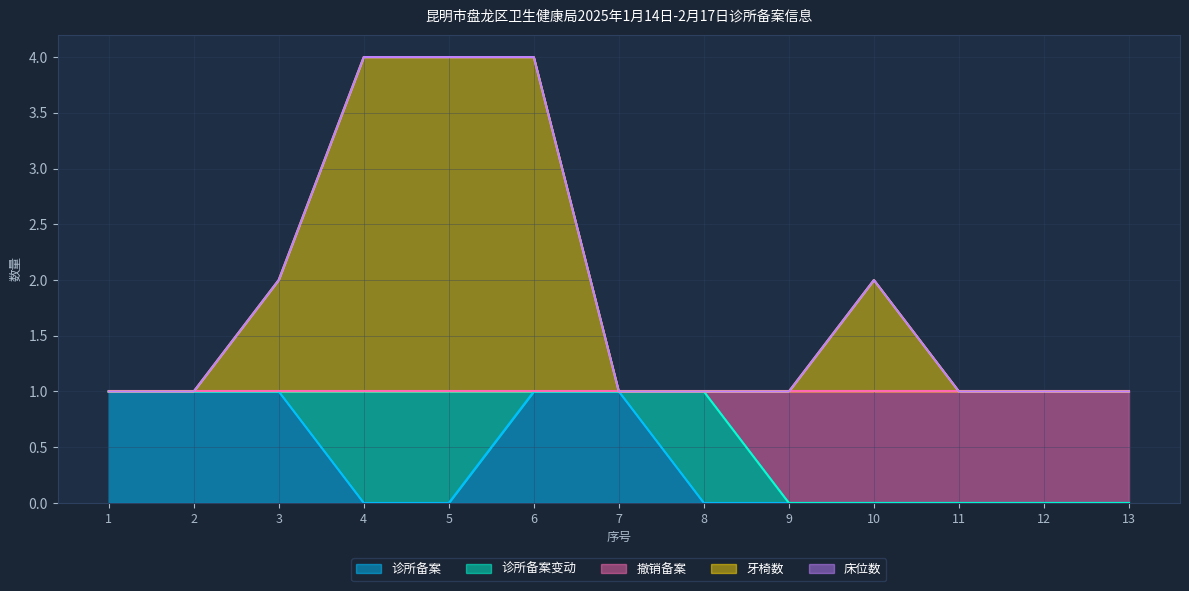

Is it true that 撤销备案 equals 1 at 8?

True